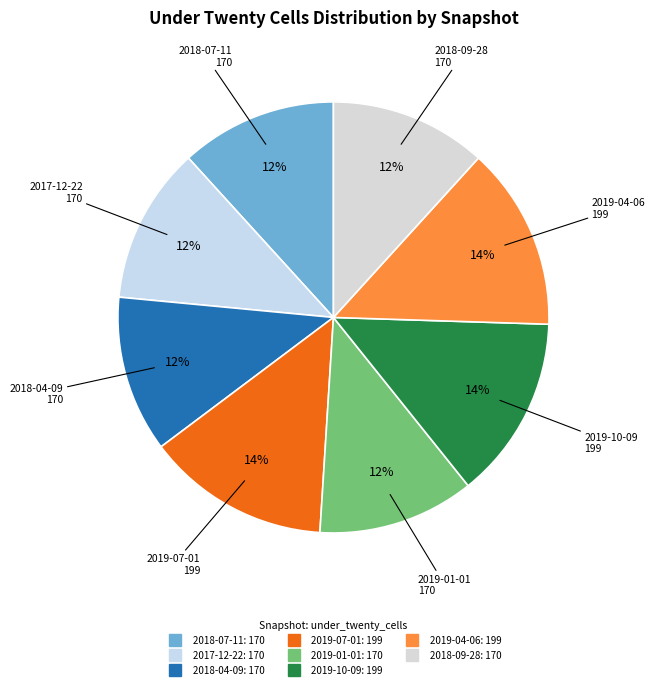

To the nearest percent, what is the average slice percentage?

12%